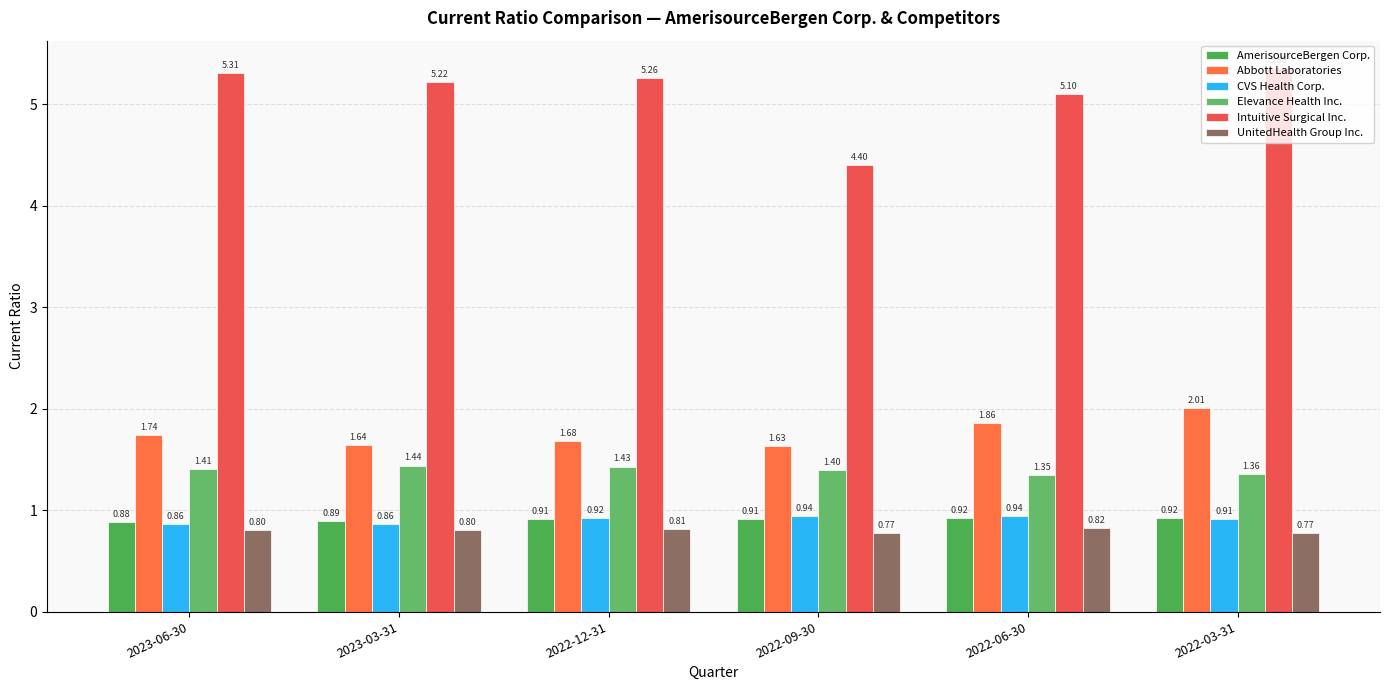

Which series has the widest spread of values?

Intuitive Surgical Inc.